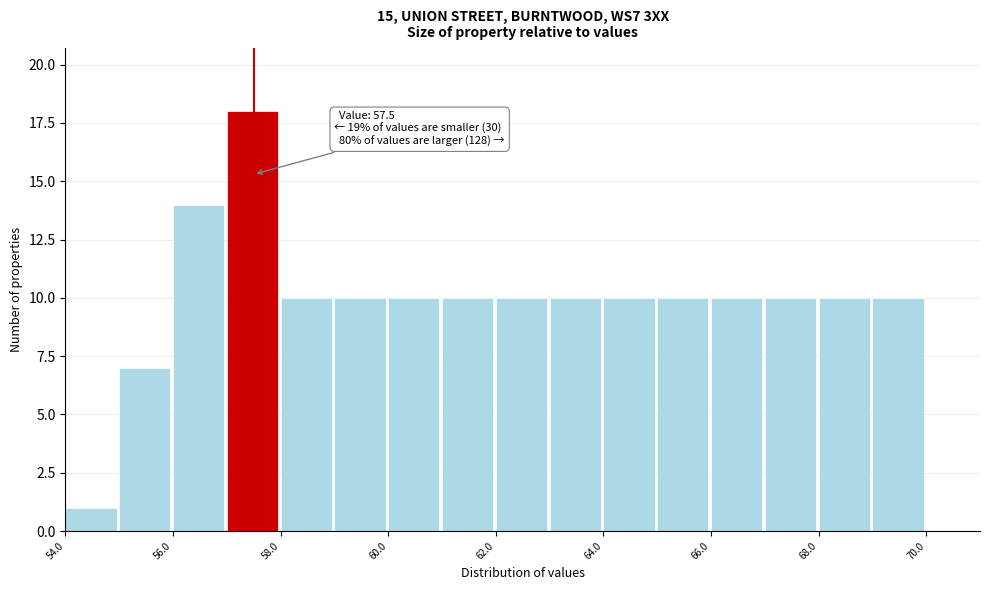

Over which range of the x-axis is the bar tallest?

57 to 58